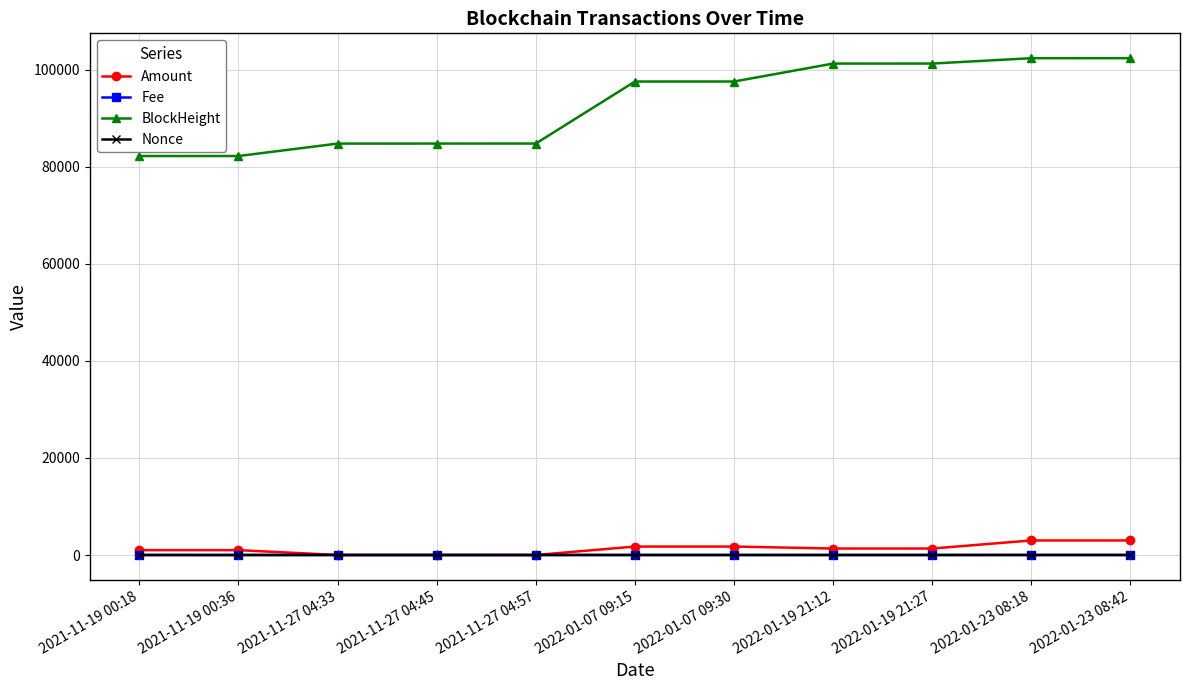

Is this an area chart (filled region under the line)?

No